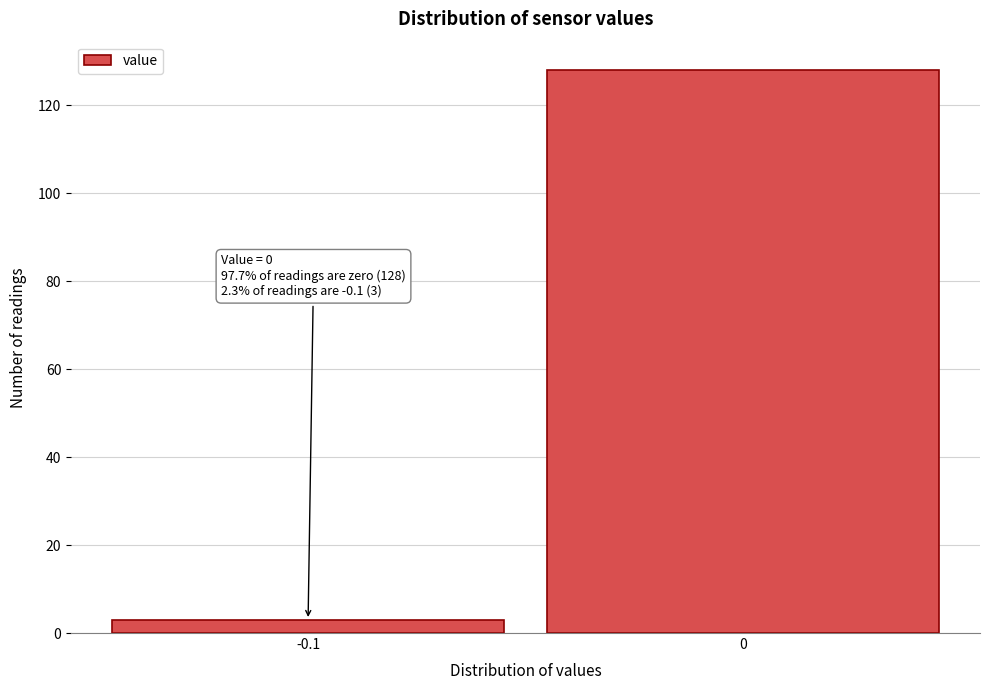

Reading right to left, what are all the values shown in this chart?

0=128	-0.1=3